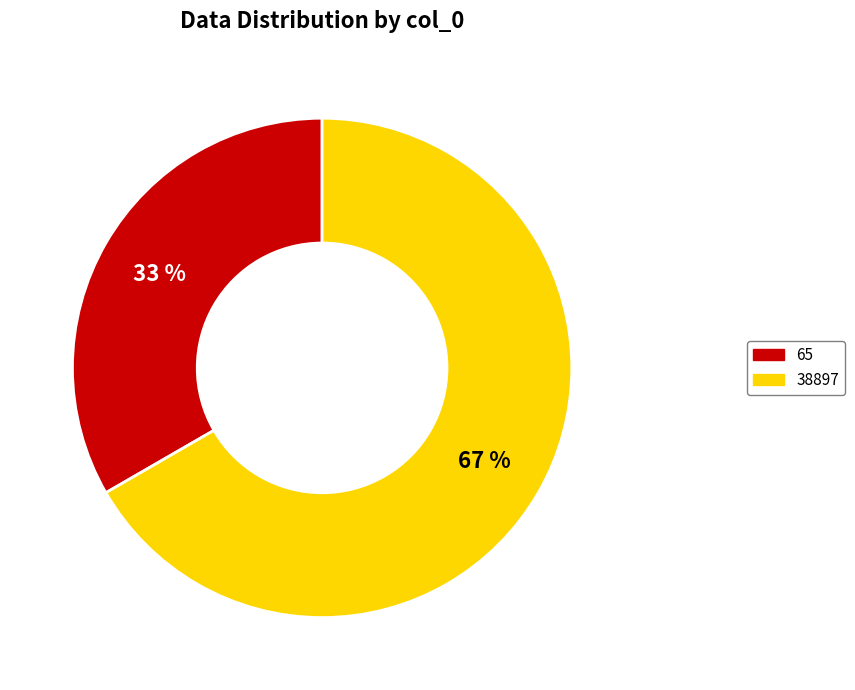

How many segments does this pie chart have?

2